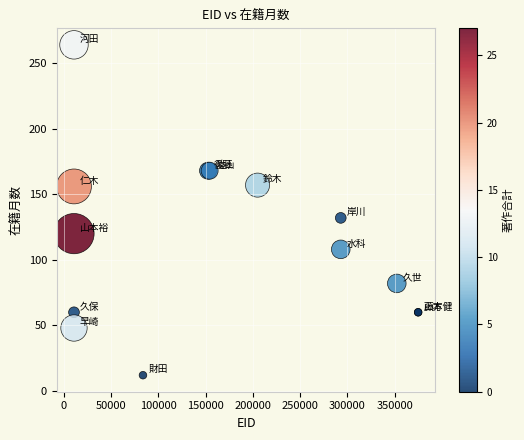

What Y value in the scatter plot is closest to 138?

132